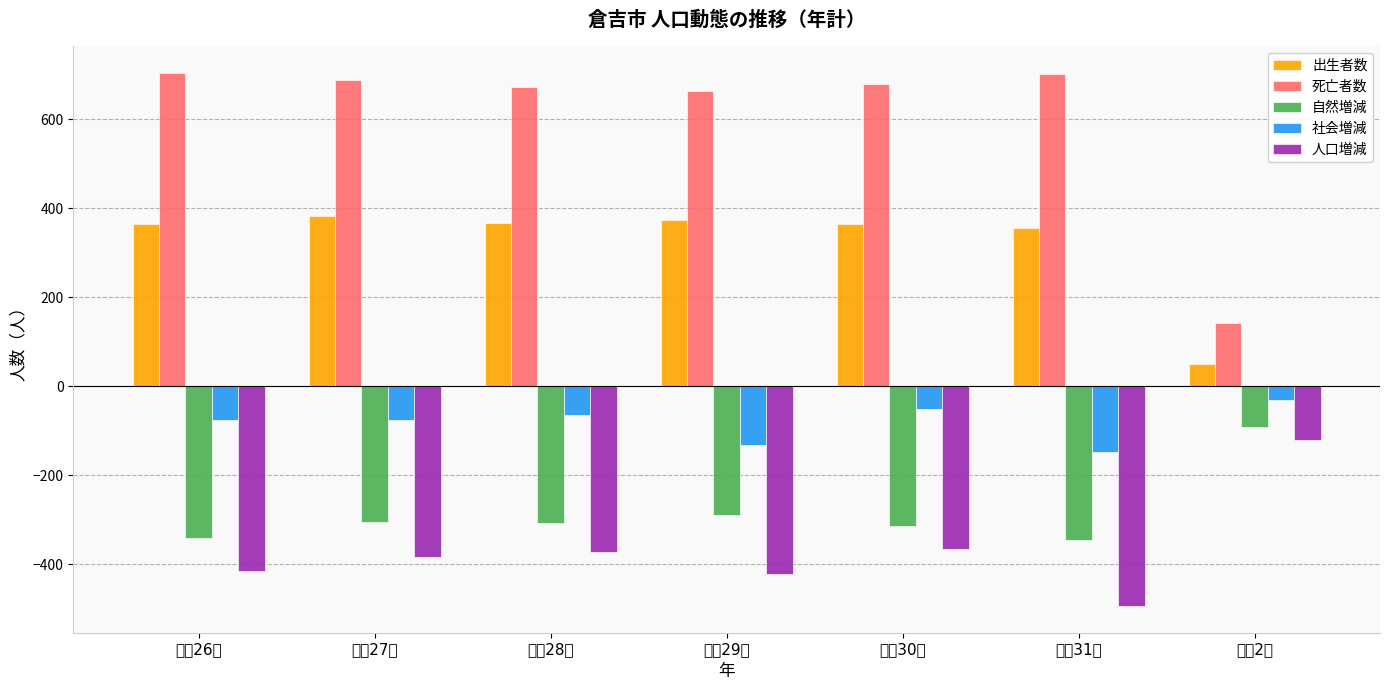

Where is 人口増減 nearest to the value -307?

平成30年